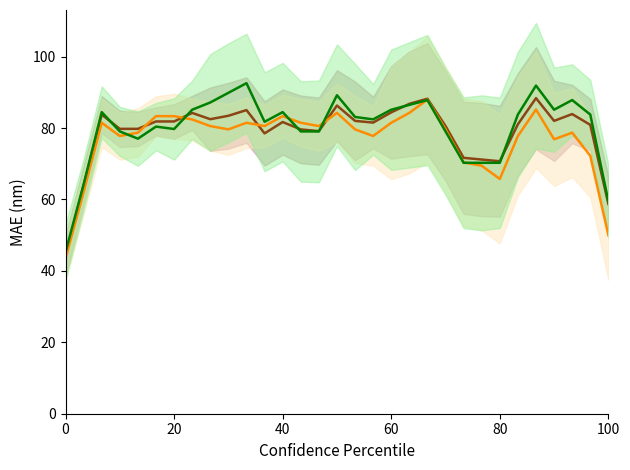

In TOTAL %, how many points are lower than both neighbors (excluding endpoints)?

6